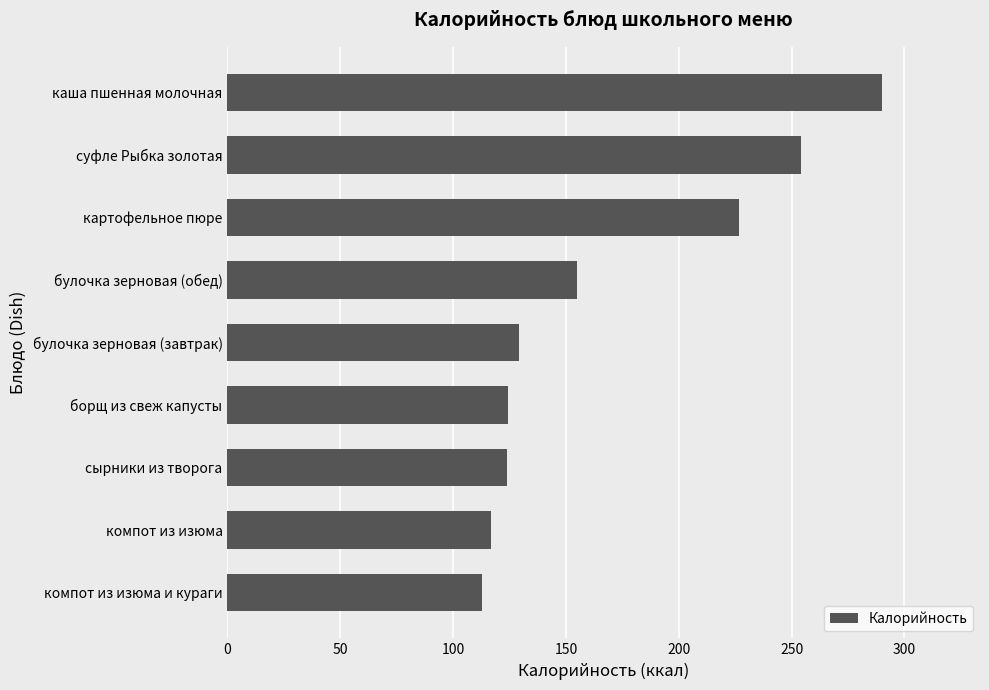

At which label is the value closest to 201?

картофельное пюре